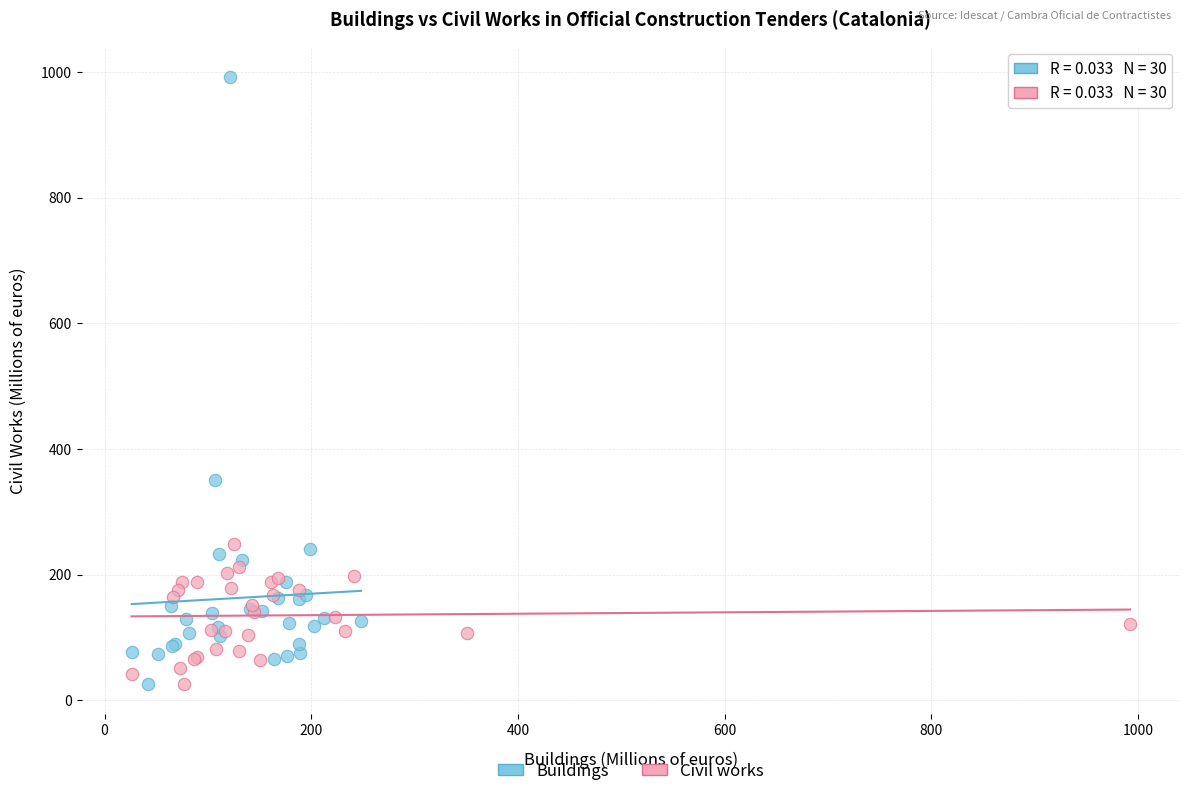

Which series has the widest spread of Y values?

Buildings